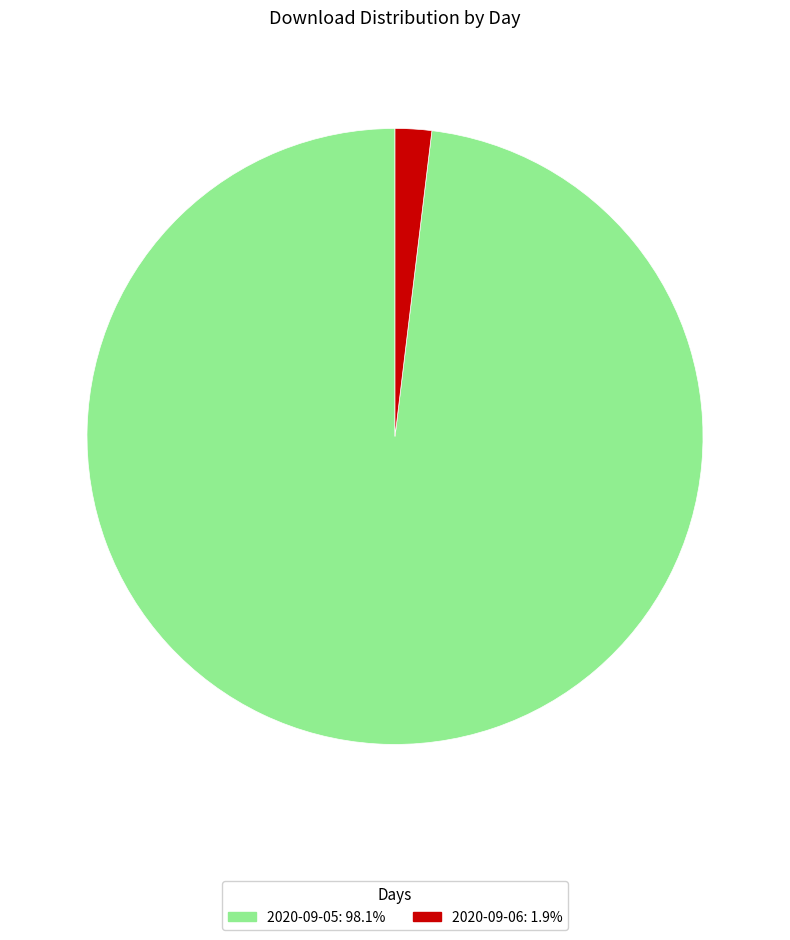

Do 2020-09-06 and 2020-09-05 together represent more than half of the pie?

Yes